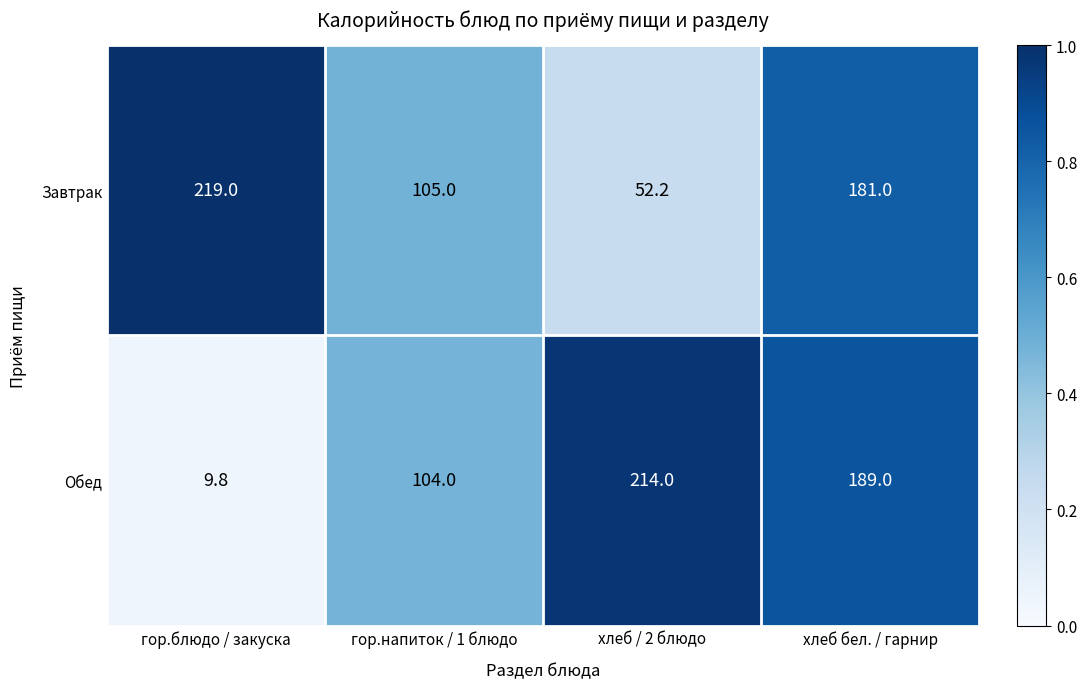

The Обед series shows 255.2 at хлеб бел. / гарнир. True or false?

False